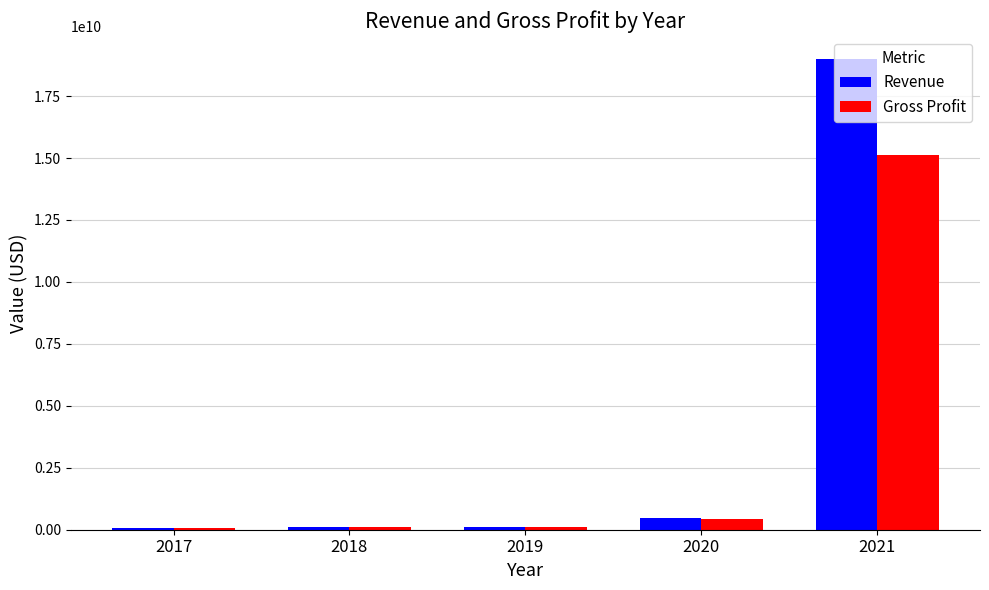

How many data points does each series have?

5